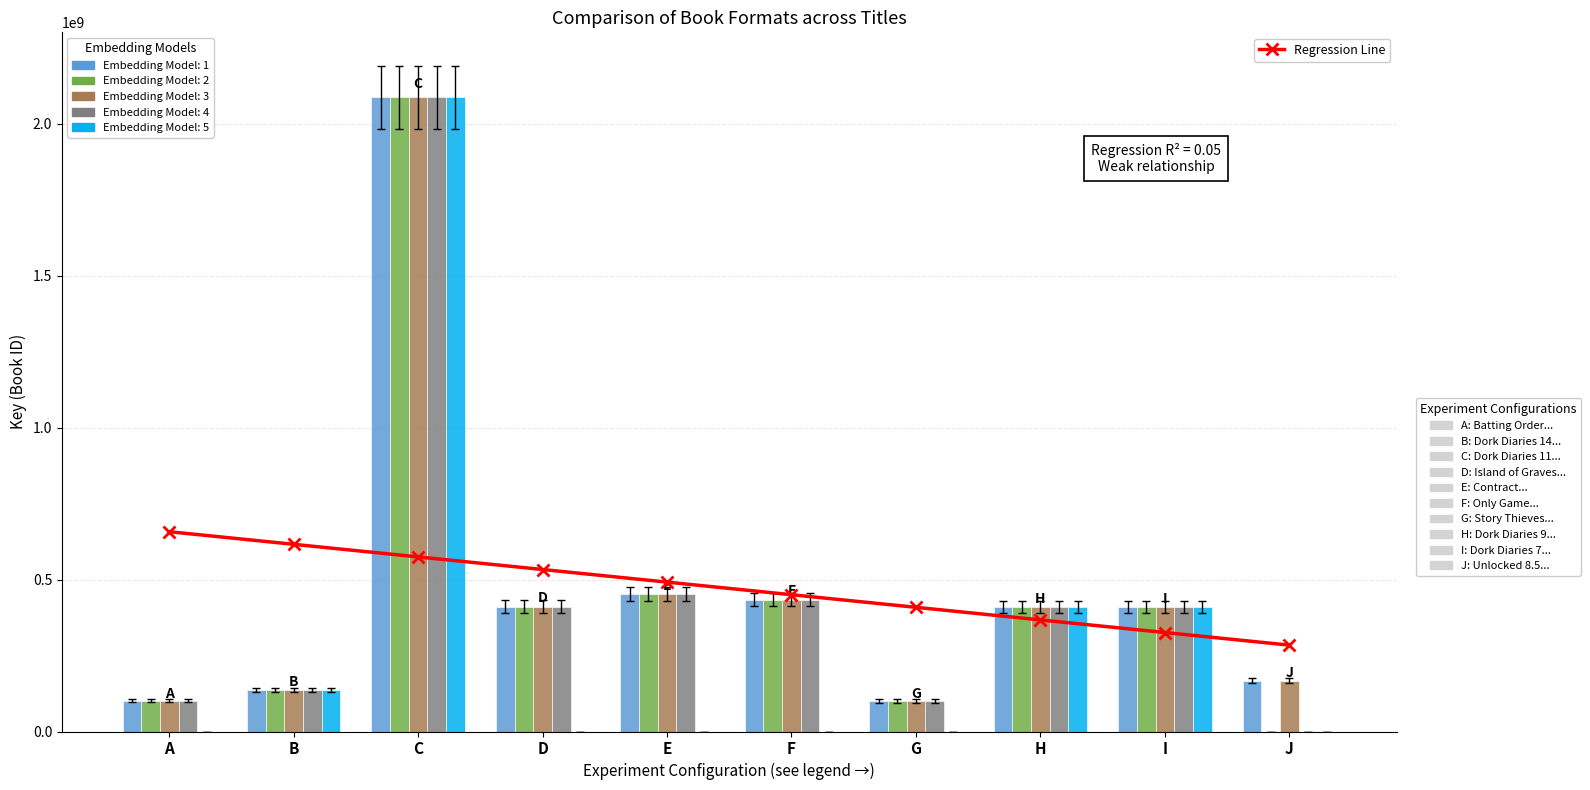

Does the chart contain stacked bars?

No